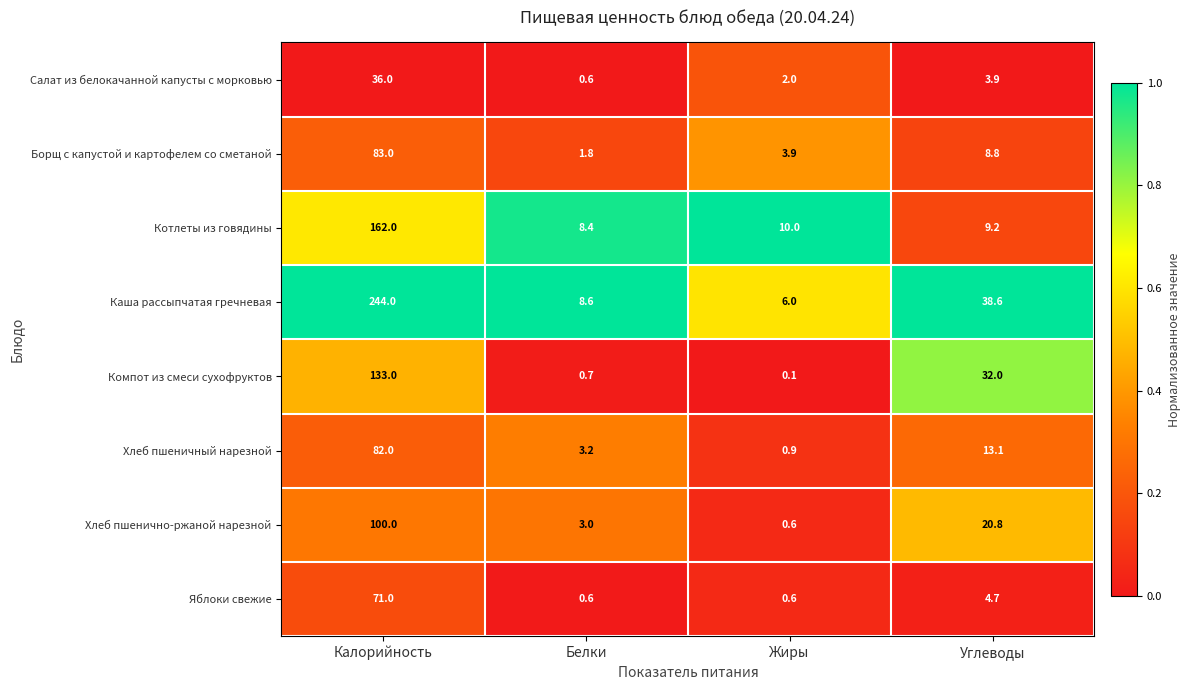

Where is Компот из смеси сухофруктов nearest to the value 66?

Углеводы